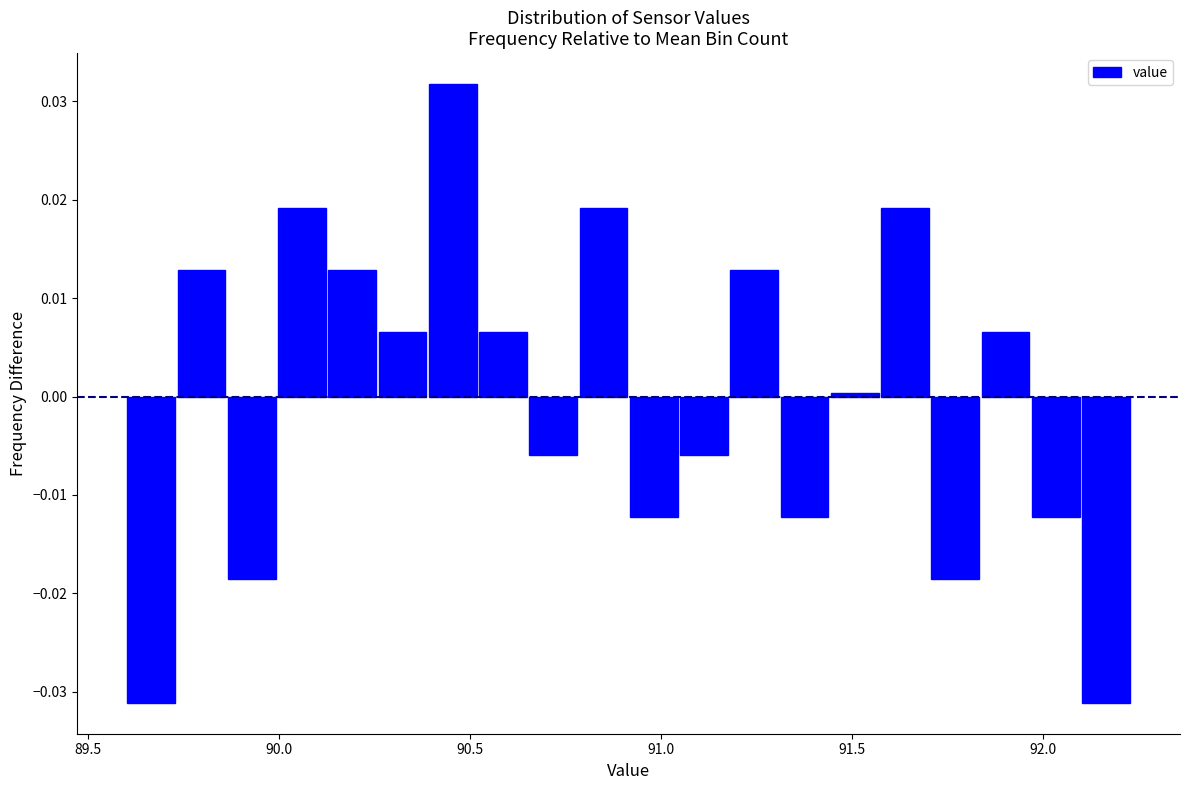

Read against the x-axis, roughly where is the centre of the tallest bar?

90.45